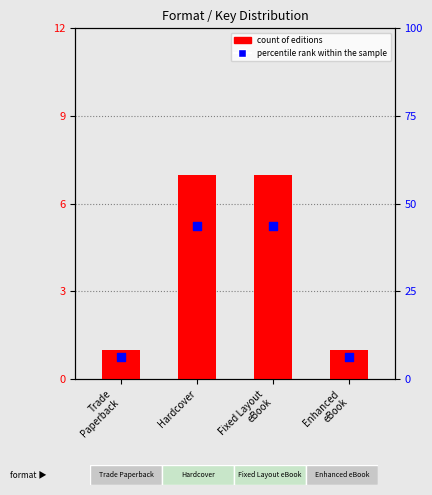

Which series reaches the minimum Y coordinate?

count of editions